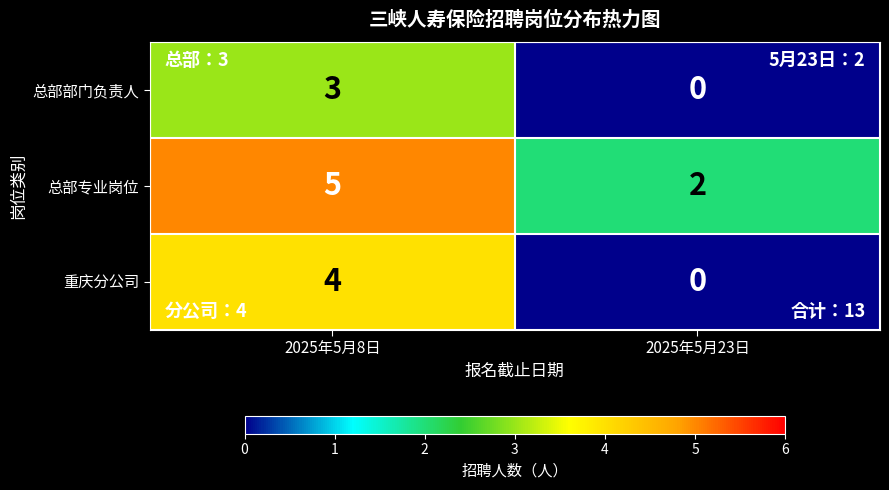

At which category is the sum across all series the highest?

2025年5月8日